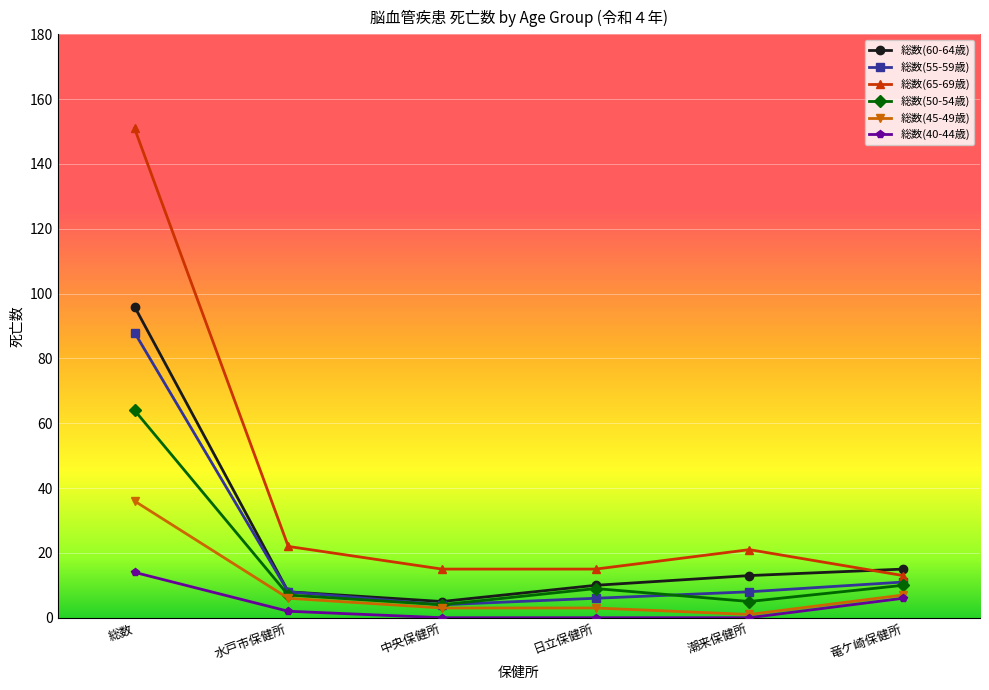

The value of 総数(65-69歳) at 潮来保健所 is 21. True or false?

True